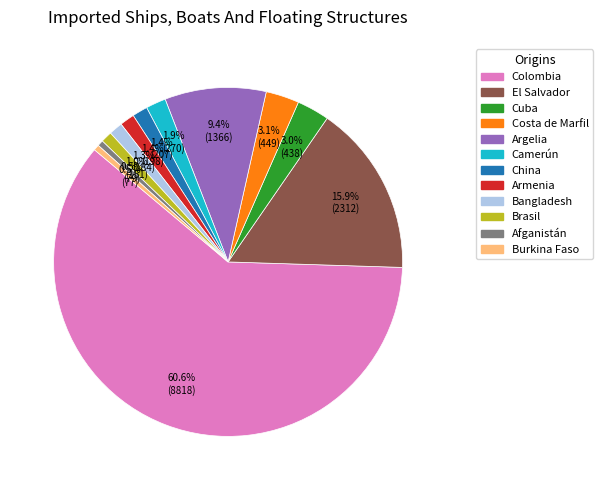

Is there any slice that represents more than half of the pie?

Yes